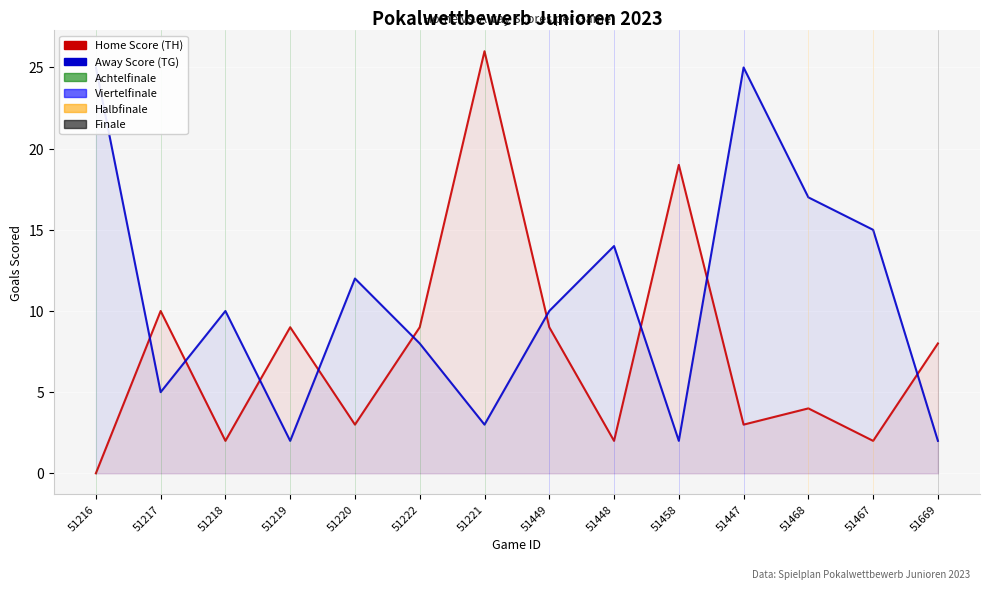

How many intersections are there between Away Score (TG) and Home Score (TH)?

9